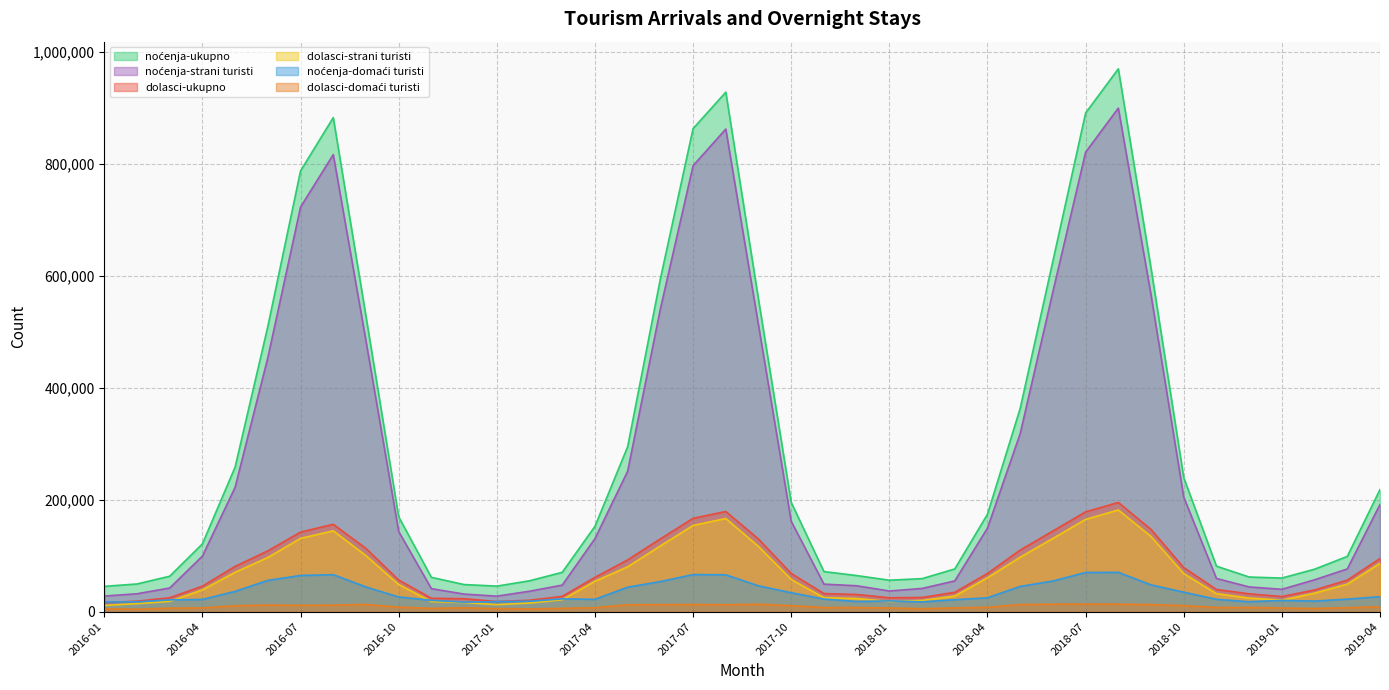

True or false: noćenja-ukupno and noćenja-domaći turisti cross at least once.

False